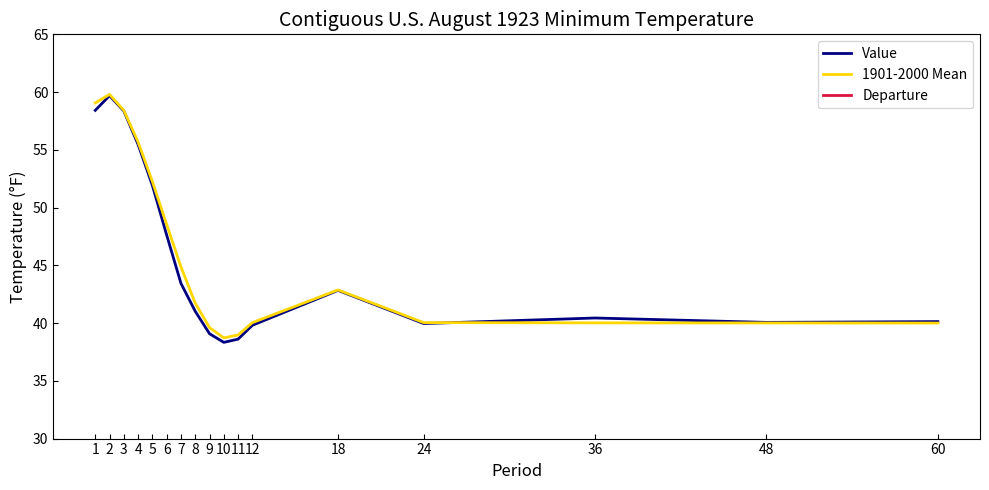

Reading left to right, extract all data points from this chart.

Value: 1=58.4	2=59.7	3=58.4	4=55.5	5=51.9	6=47.6	7=43.4	8=41.0	9=39.1	10=38.3	11=38.6	12=39.8	18=42.8	24=40.0	36=40.4	48=40.1	60=40.1
1901-2000 Mean: 1=59.1	2=59.8	3=58.4	4=55.7	5=52.2	6=48.5	7=44.9	8=41.7	9=39.6	10=38.7	11=39.0	12=40.0	18=42.9	24=40.0	36=40.0	48=40.0	60=40.0
Departure: 1=-0.6	2=-0.1	3=-0.1	4=-0.2	5=-0.3	6=-0.9	7=-1.4	8=-0.7	9=-0.5	10=-0.4	11=-0.4	12=-0.2	18=-0.0	24=-0.1	36=0.4	48=0.1	60=0.1